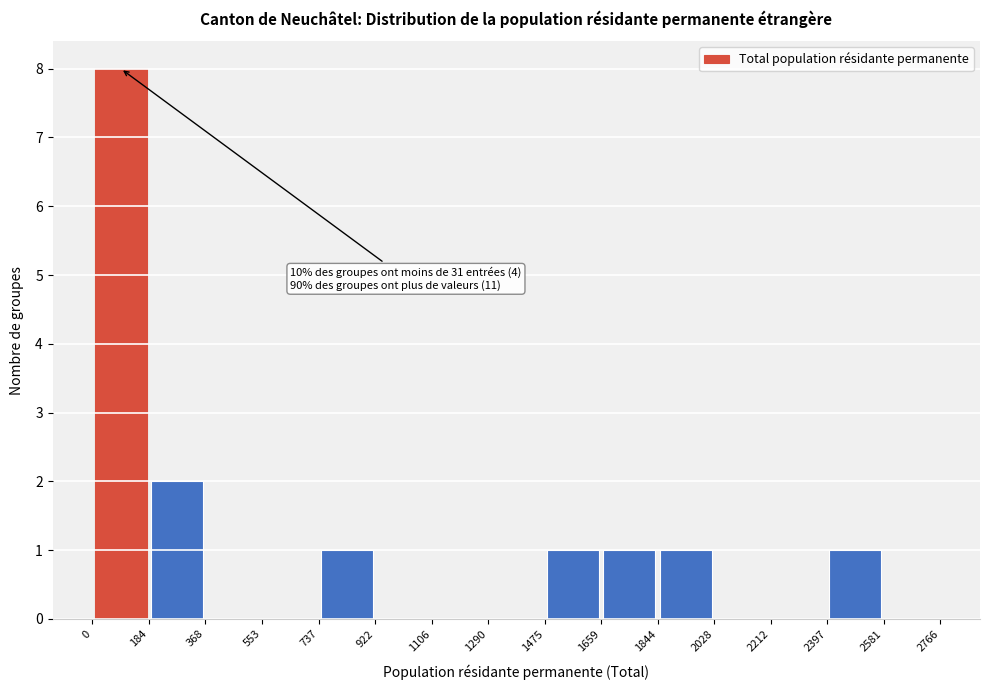

Over which range of the x-axis is the bar tallest?

0 to 184